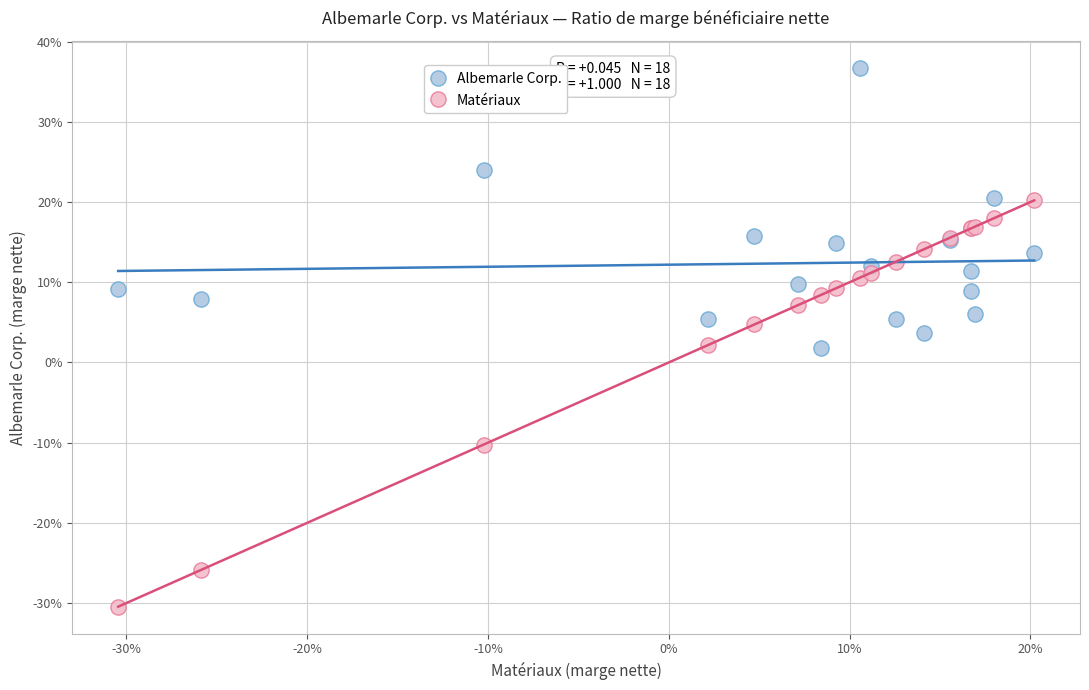

Which series reaches the maximum Y coordinate?

Albemarle Corp.